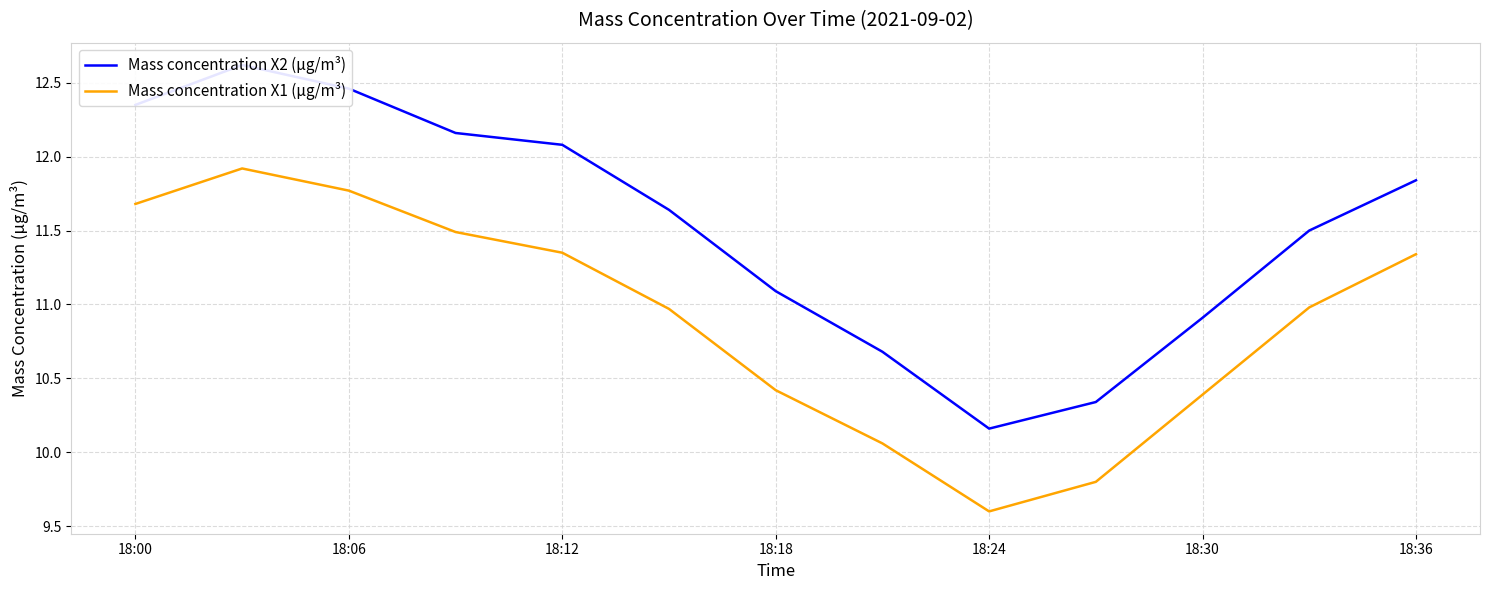

What is the lowest value of the Mass concentration X1 (μg/m³) series?

9.6